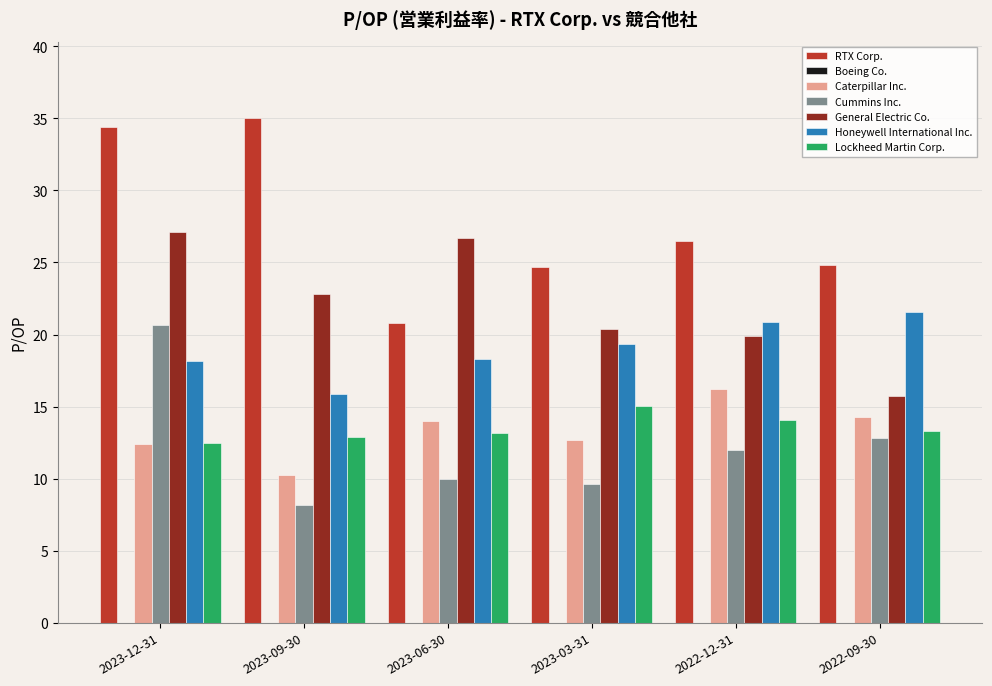

Between 2023-03-31 and 2022-09-30, which series saw the biggest shift?

General Electric Co.